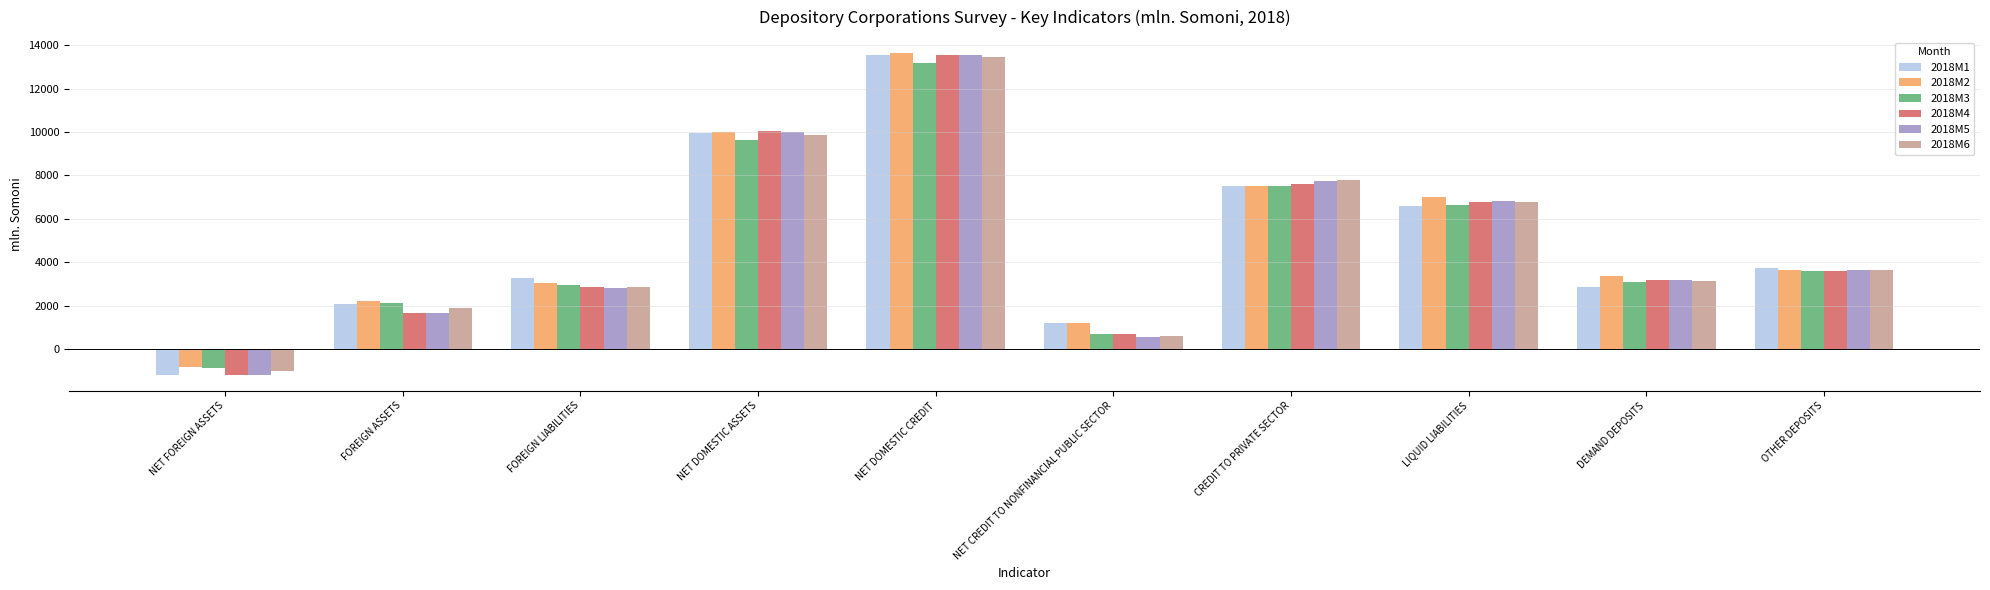

The value of 2018M3 at FOREIGN ASSETS is 2114.4. True or false?

True